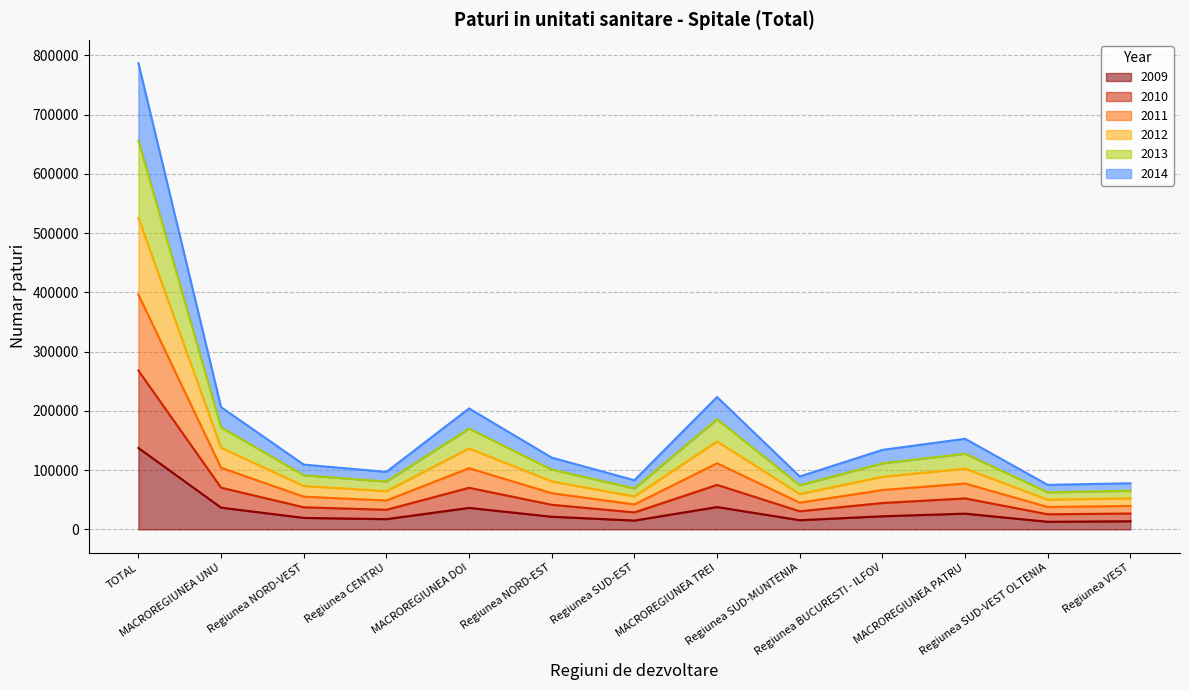

In 2009, how many points are lower than both neighbors (excluding endpoints)?

4